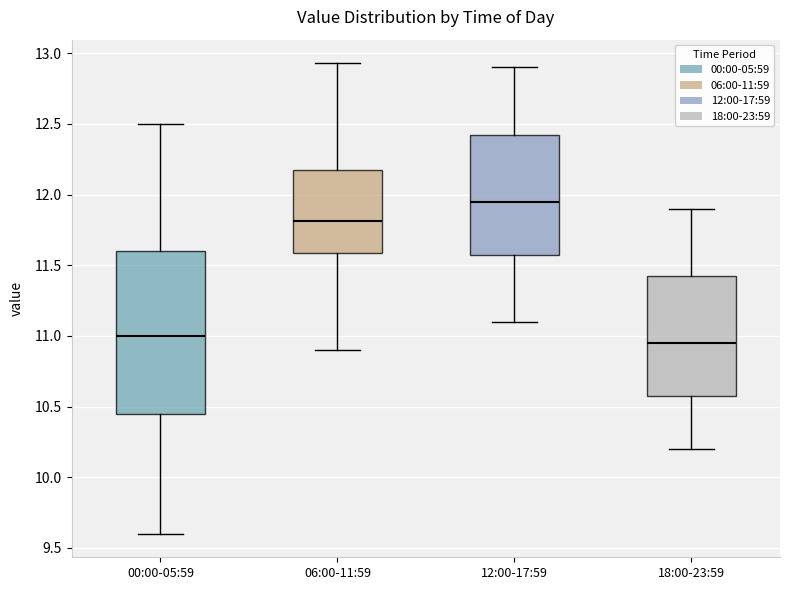

Where does the lower whisker of the box for 12:00-17:59 end on the y-axis? The values are not printed on the chart, so give them approximately, as read against the axis.

11.10